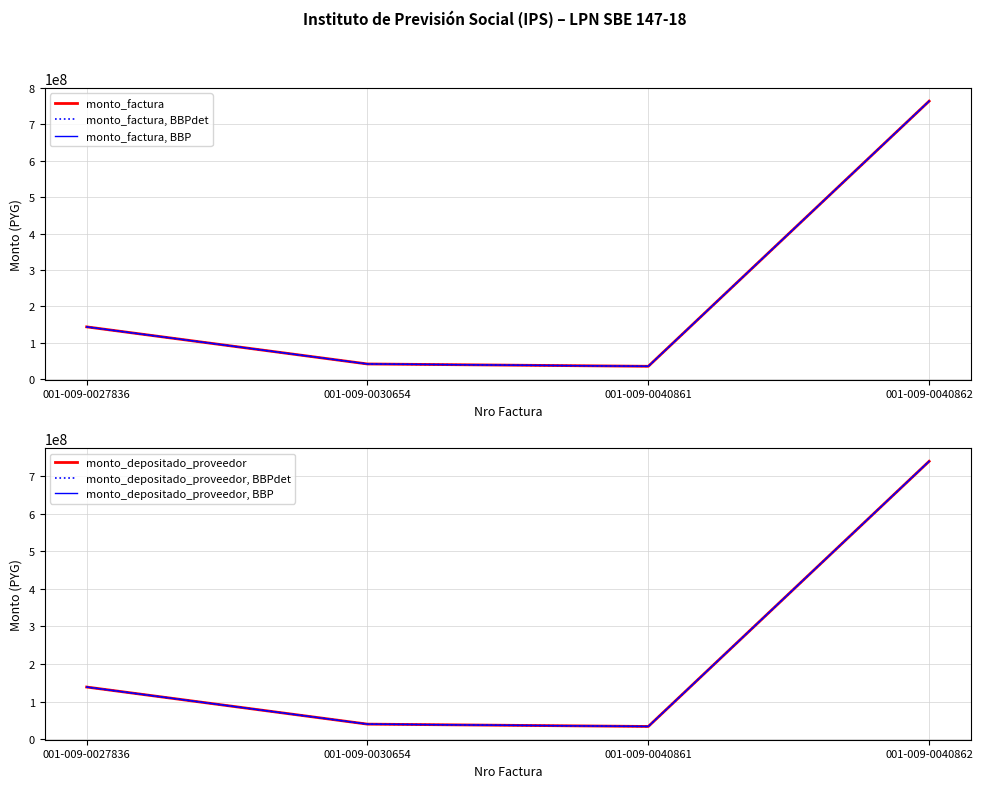

What is the total value across all series at 001-009-0030654?

242763198